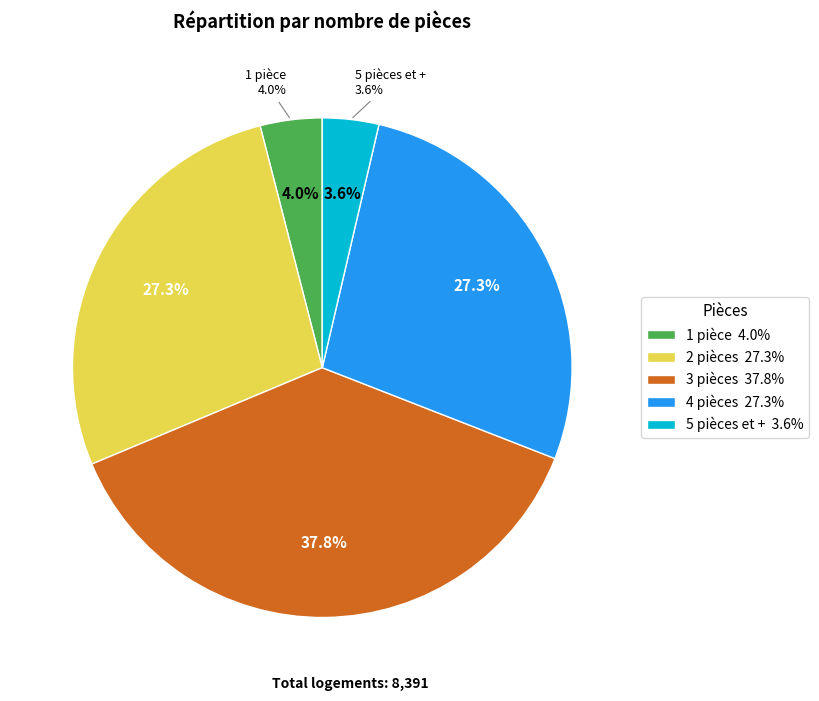

Does 5 pièces et + represent more than half of the total?

No